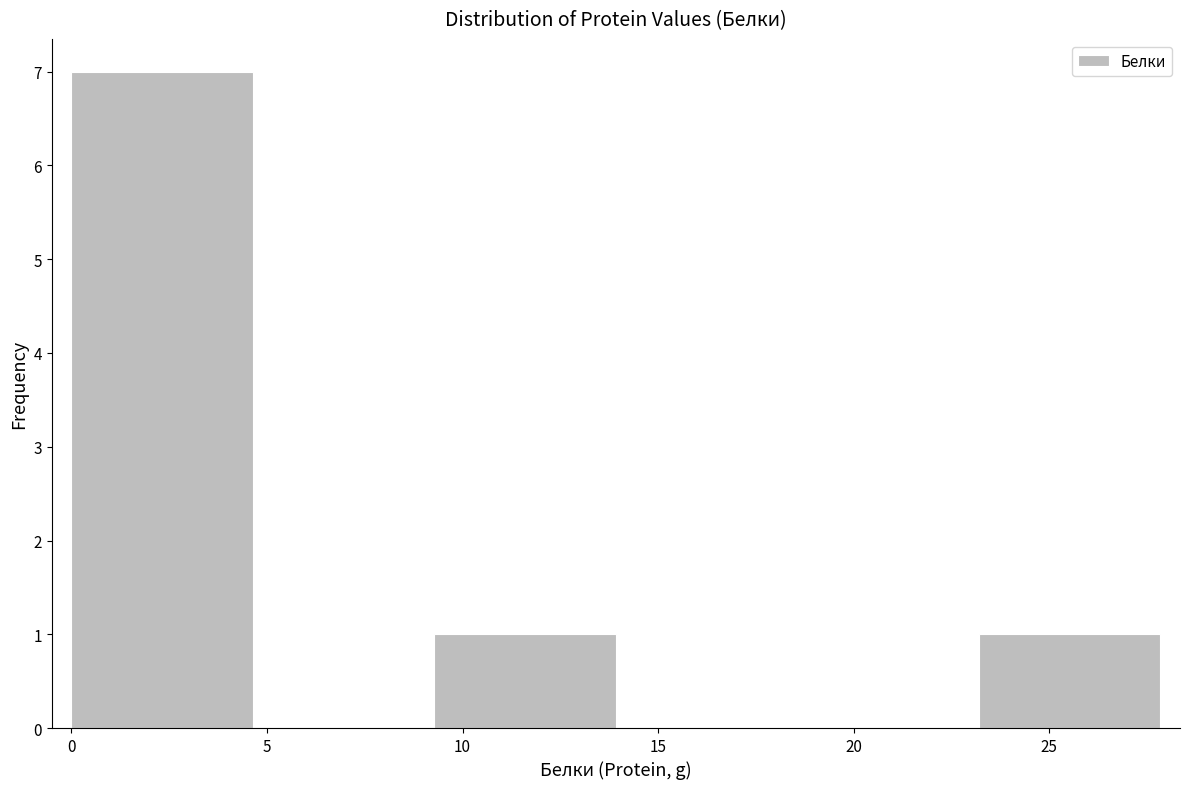

Reading left to right, transcribe this chart: for each bar, give the range it covers on the x-axis and its height. Neither the bar edges nor the heights are printed on the chart, so give them approximately, as read against the axes.

0.0 to 4.5: 7
4.5 to 9.5: 0
9.5 to 14.0: 1
14.0 to 18.5: 0
18.5 to 23.0: 0
23.0 to 28.0: 1